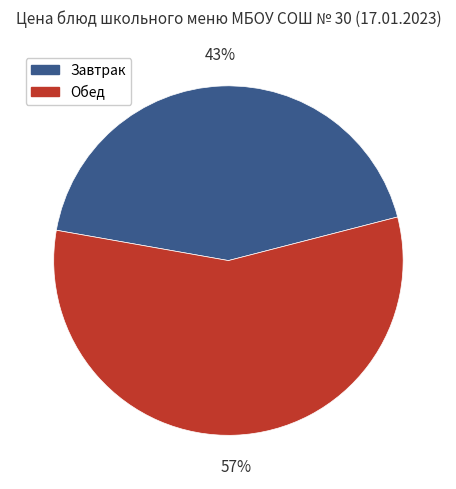

What is the smallest slice in the pie chart?

Завтрак